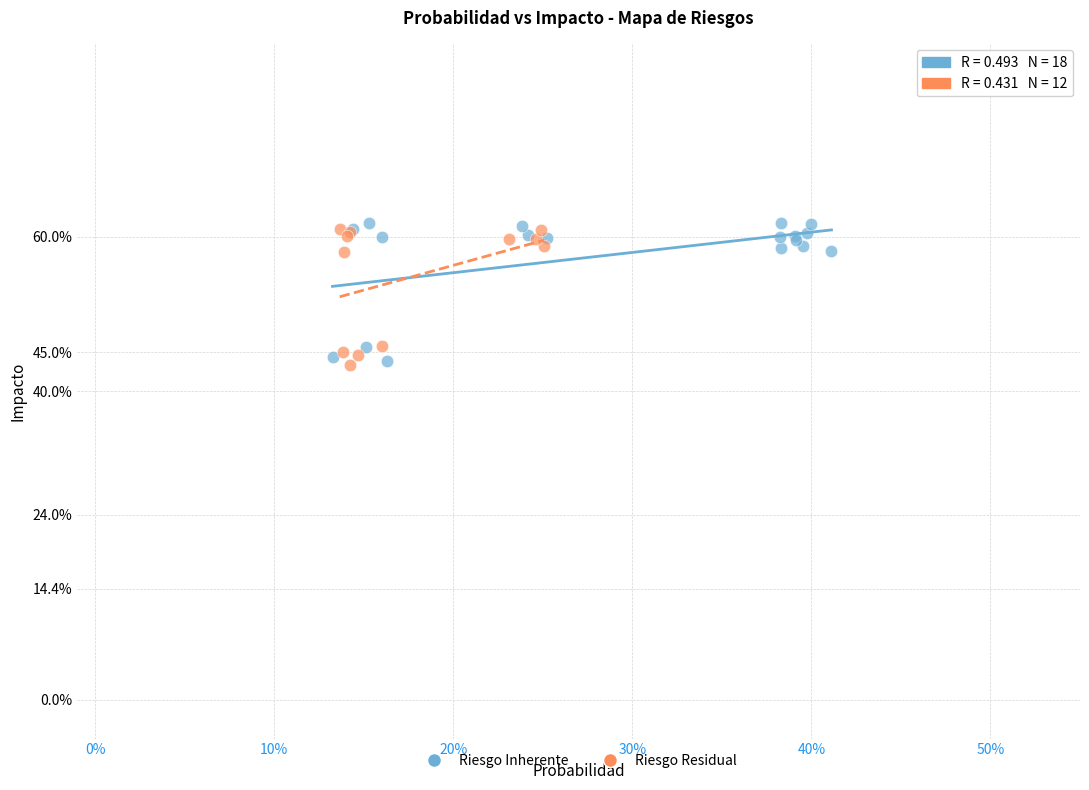

What are all the series names shown in the legend?

Riesgo Inherente, Riesgo Residual